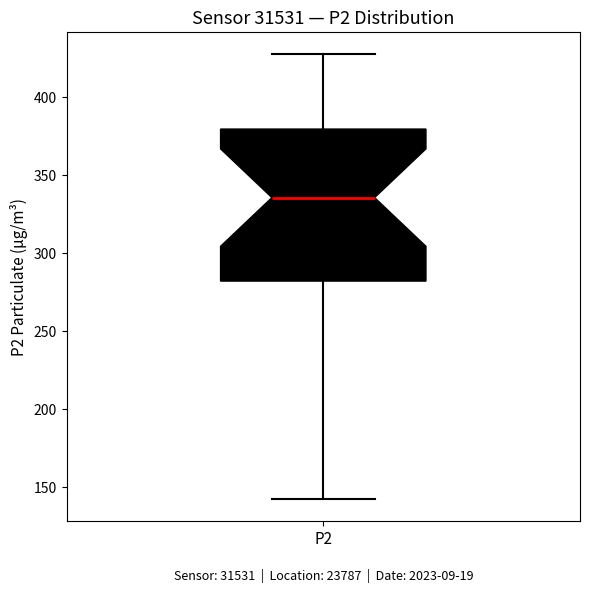

Read this box plot against the y-axis: the position of the median line, the range covered by the box, and the ends of both whiskers. The values are not printed on the chart, so give them approximately, as read against the axis.

median 335, box 280 to 380, whiskers 140 to 430